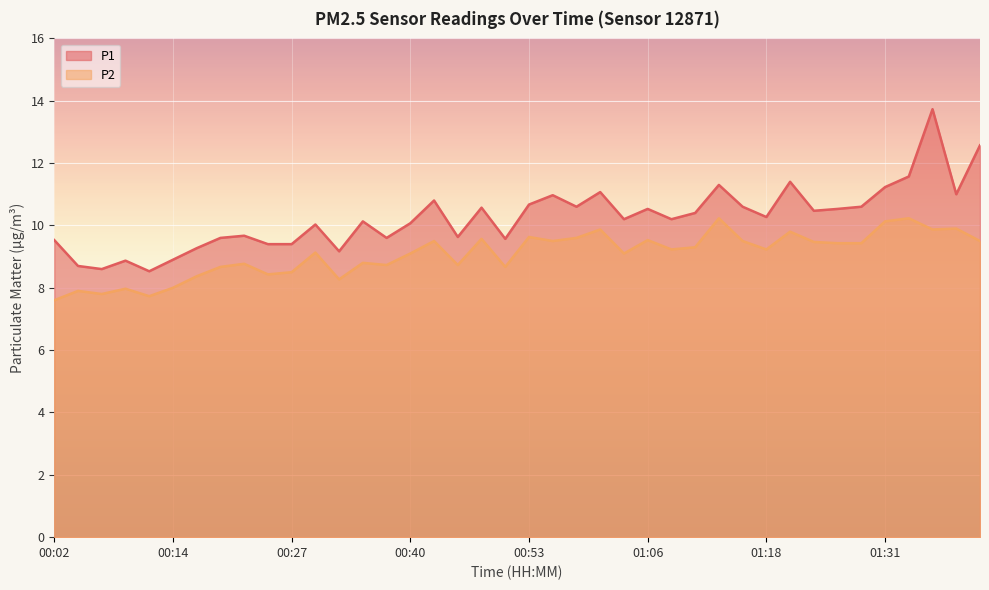

What is the smallest value displayed?

7.6